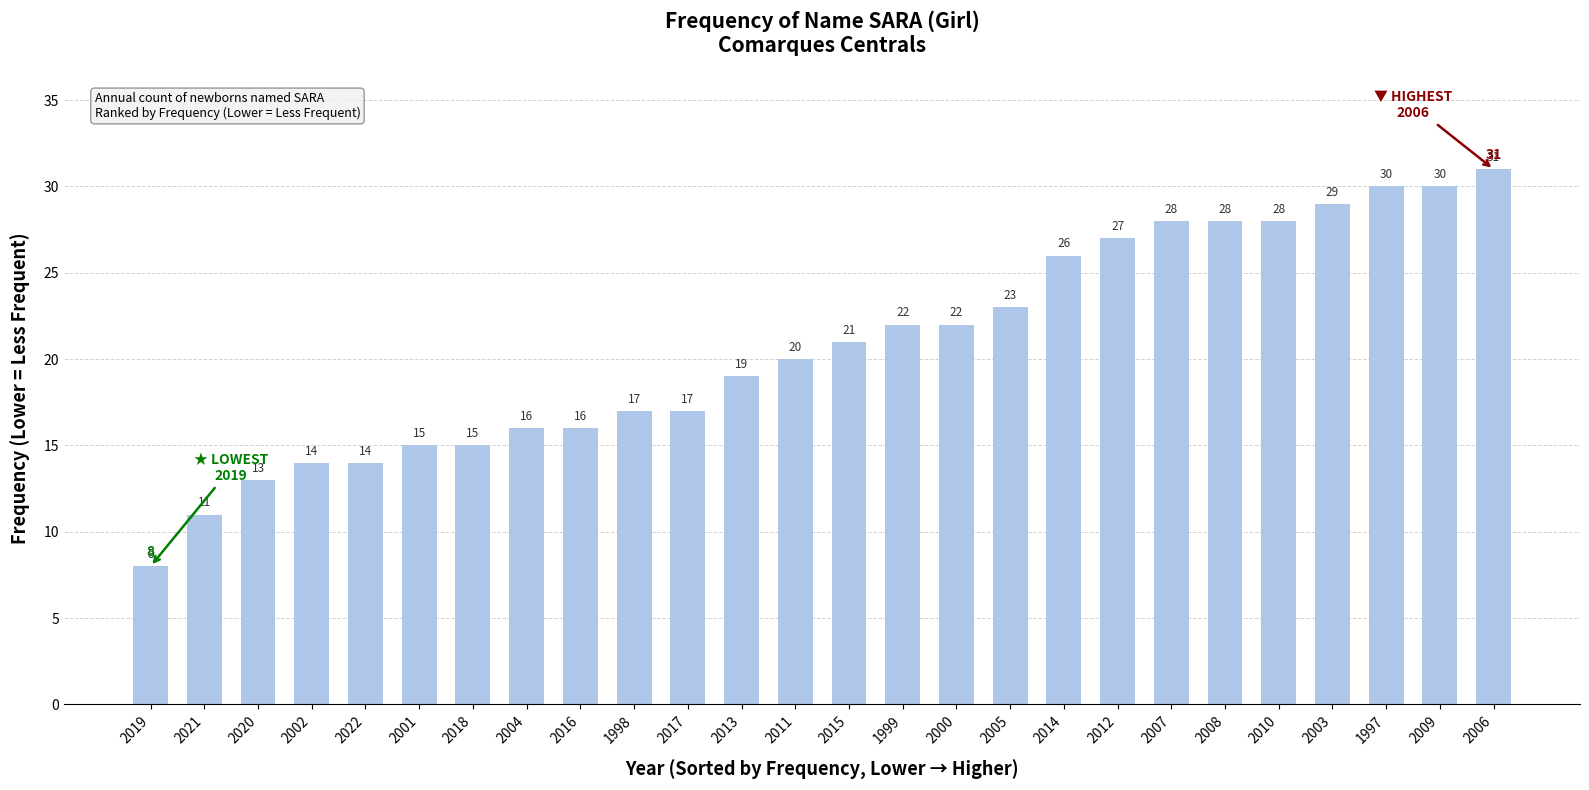

What is the sum of all values?

540